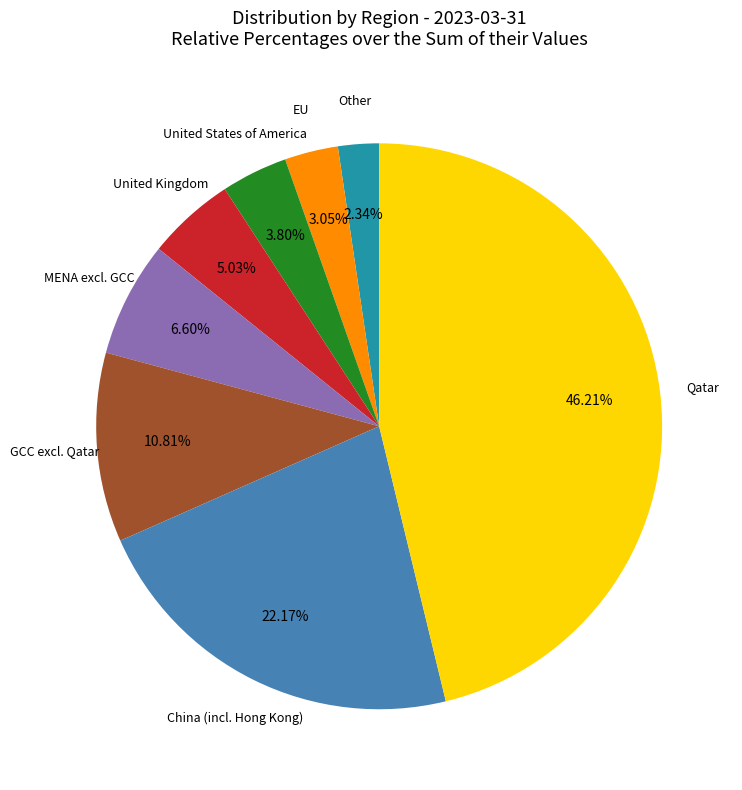

Does any single category account for the majority?

No